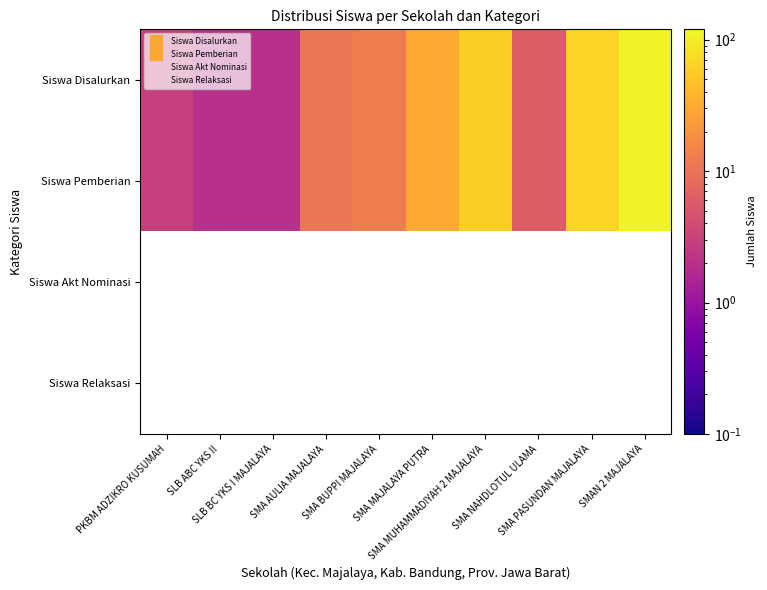

Is the value of Siswa Disalurkan at SMA AULIA MAJALAYA greater than the value of Siswa Relaksasi at SLB ABC YKS II?

No